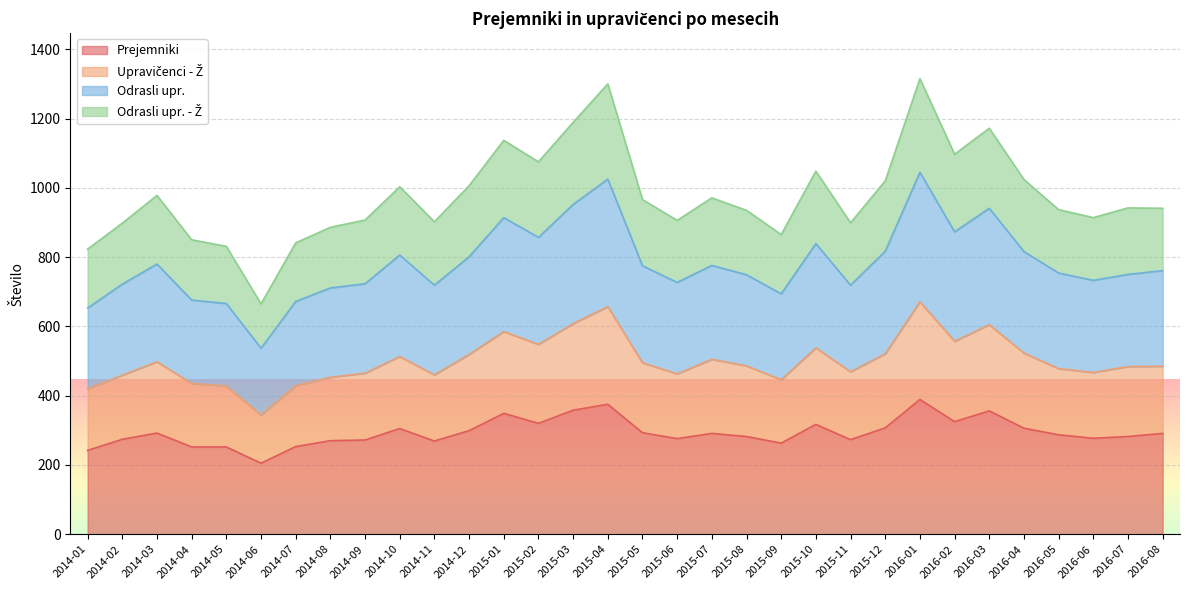

True or false: Prejemniki and Odrasli upr. - Ž cross at least once.

False